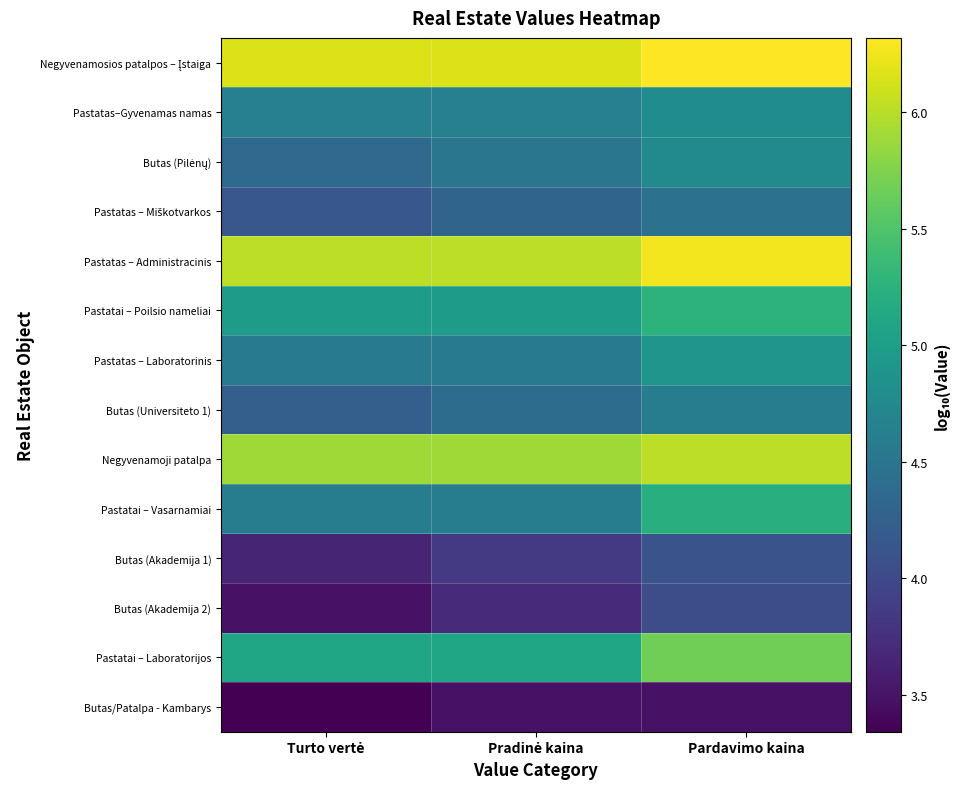

What is the maximum value shown in the chart?

6.3